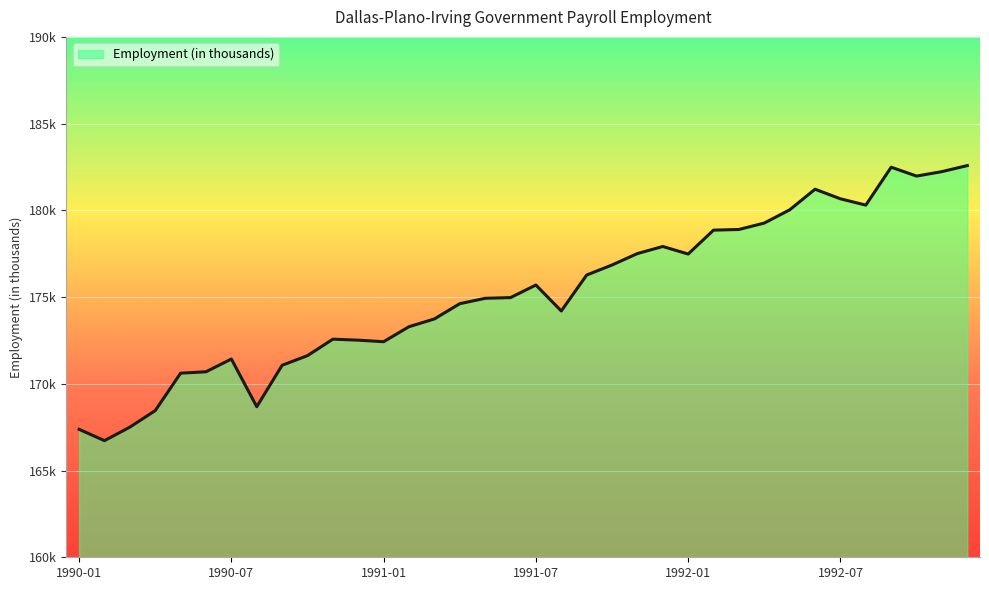

How many points are lower than both their immediate neighbors (excluding endpoints)?

7